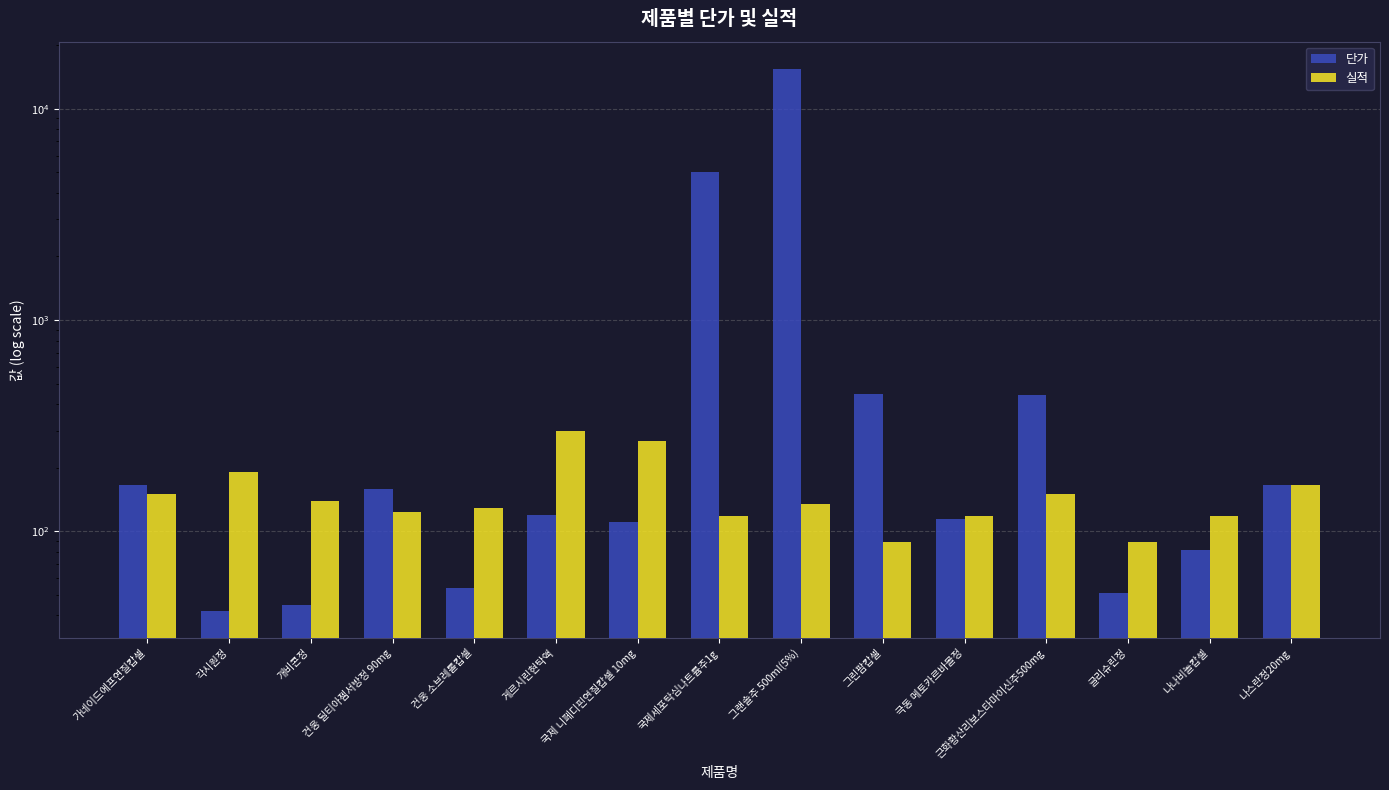

What is the label of the 10th bar from the right?

게르시린현탁액